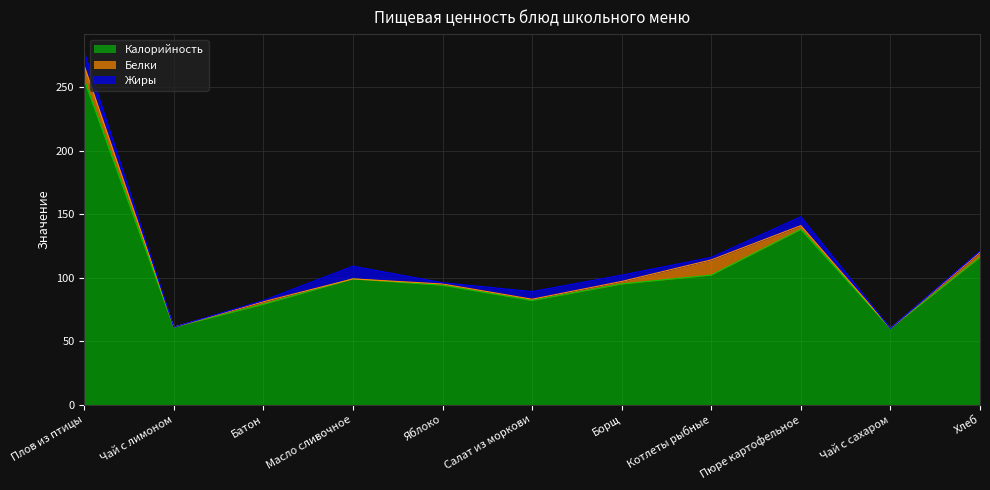

What are all the series names shown in the legend?

Калорийность, Белки, Жиры